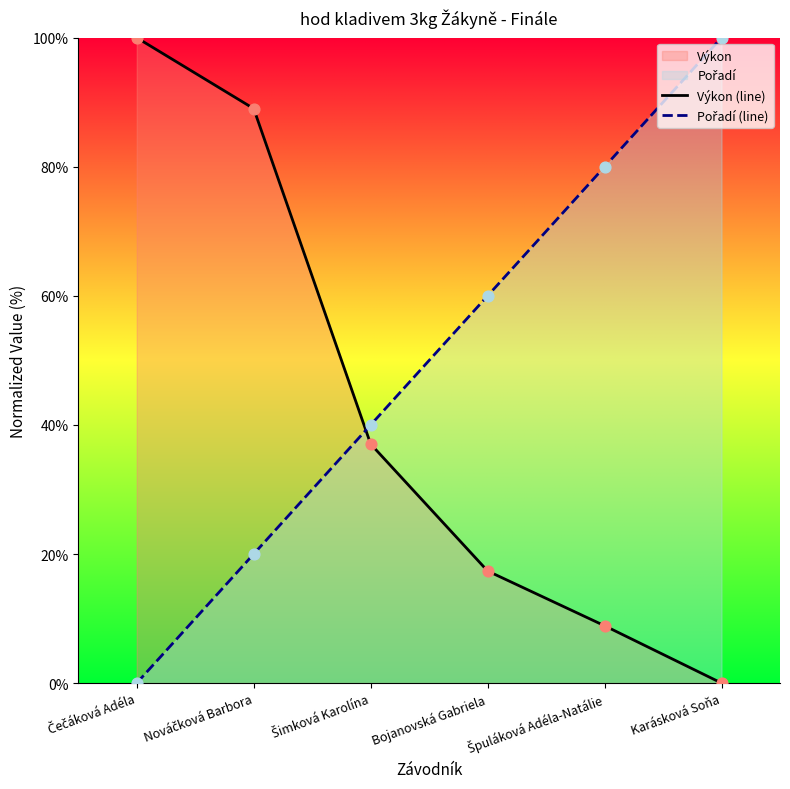

Is the value of Výkon (line) at Špuláková Adéla-Natálie greater than the value of Pořadí (line) at Čečáková Adéla?

Yes